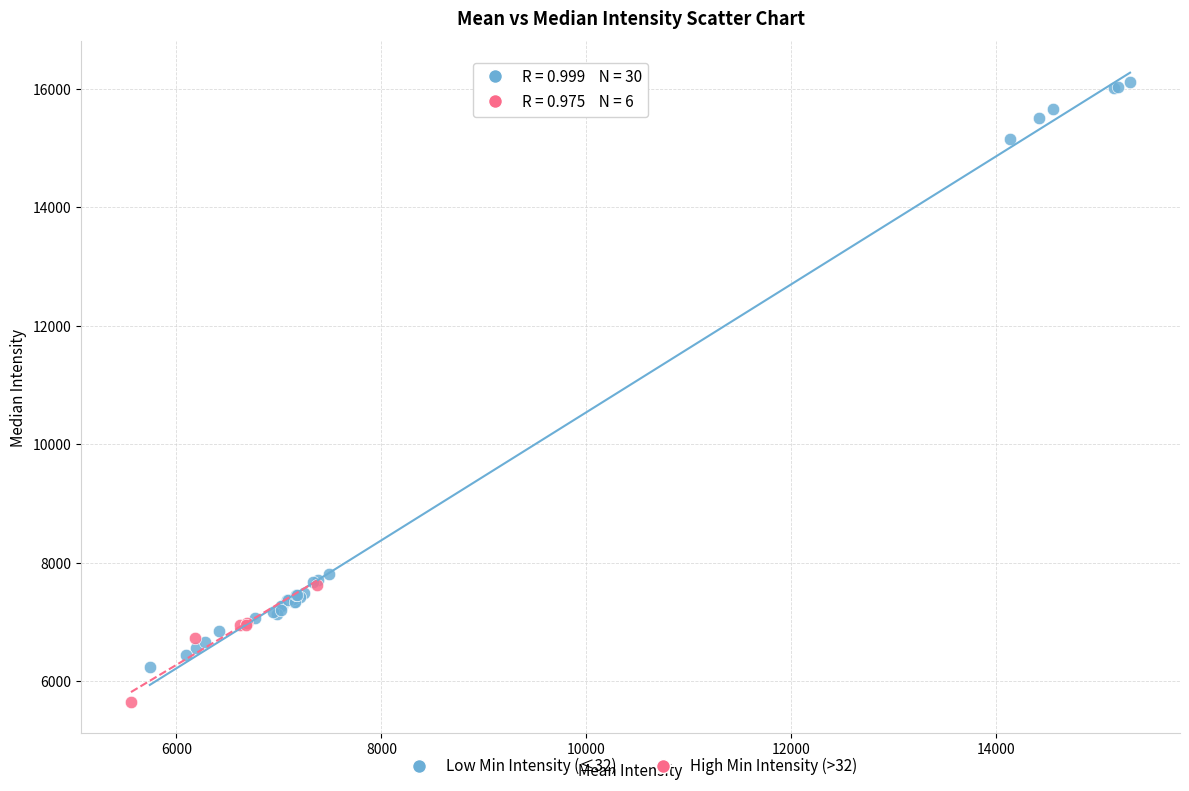

Which series reaches the minimum Y coordinate?

High Min Intensity (>32)